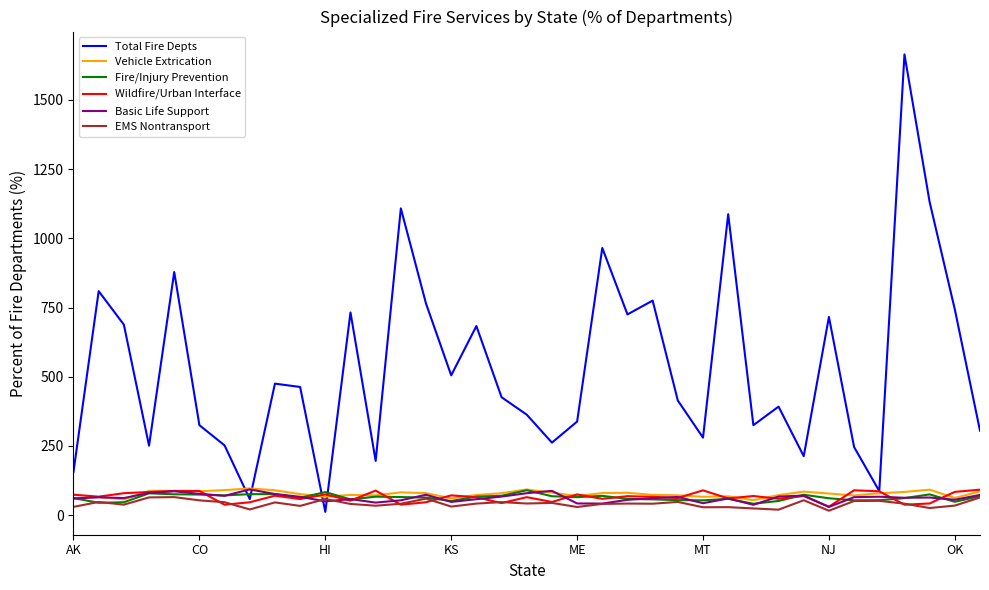

What is the highest value of the Basic Life Support series?

93.1